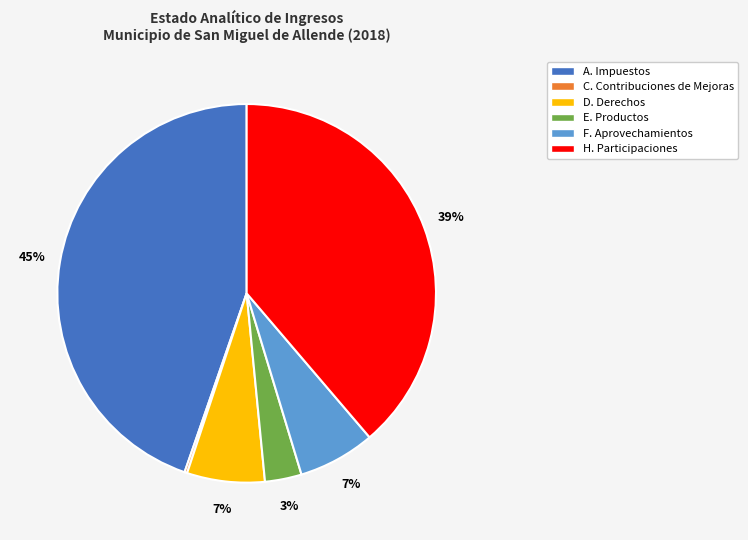

Combined, do F. Aprovechamientos and H. Participaciones account for over 50%?

No